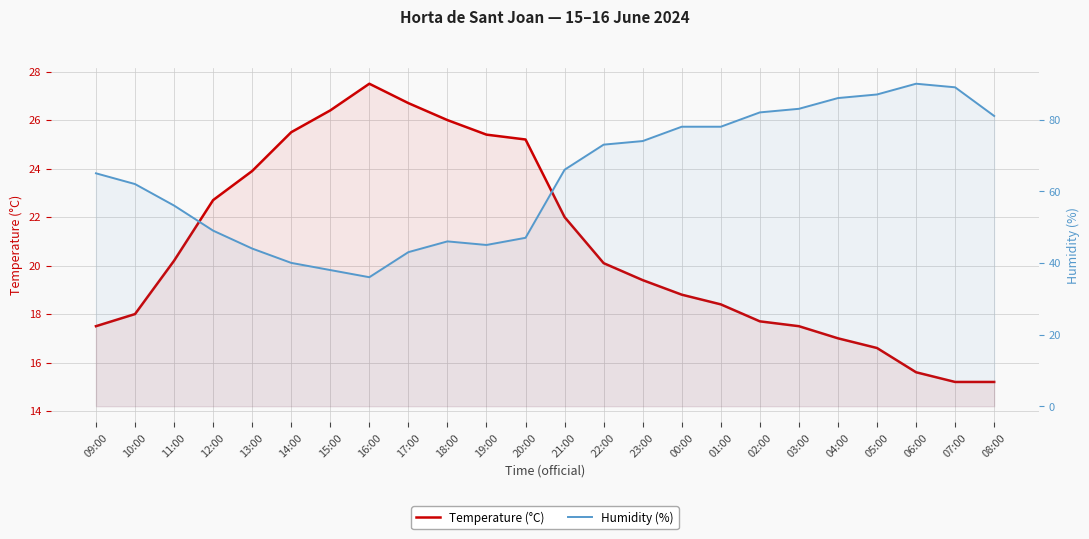

How many lines are shown in the chart?

2